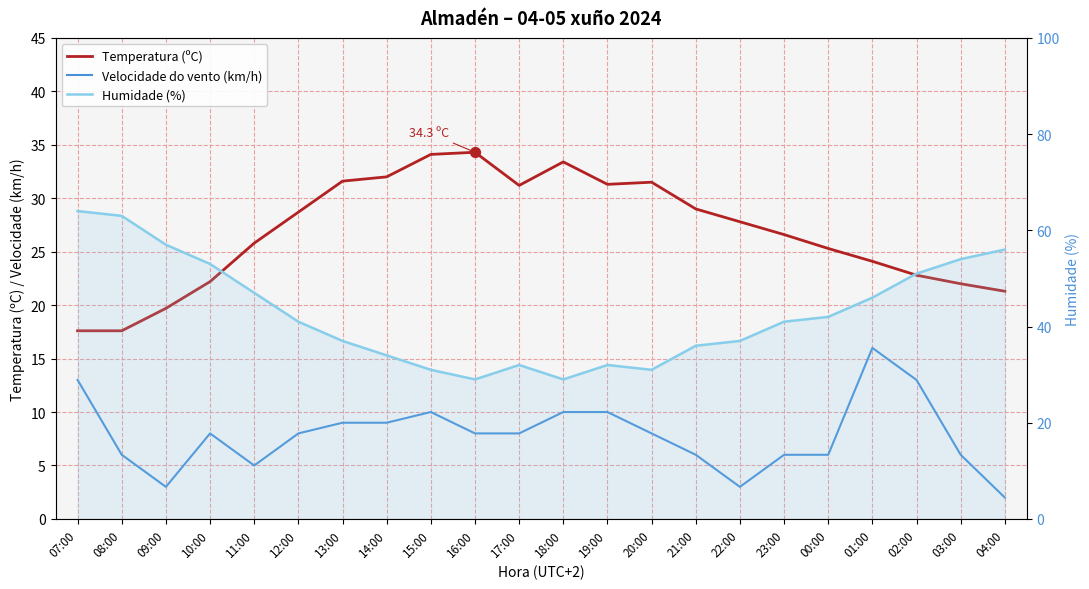

At how many categories does at least one series exceed 11?

22